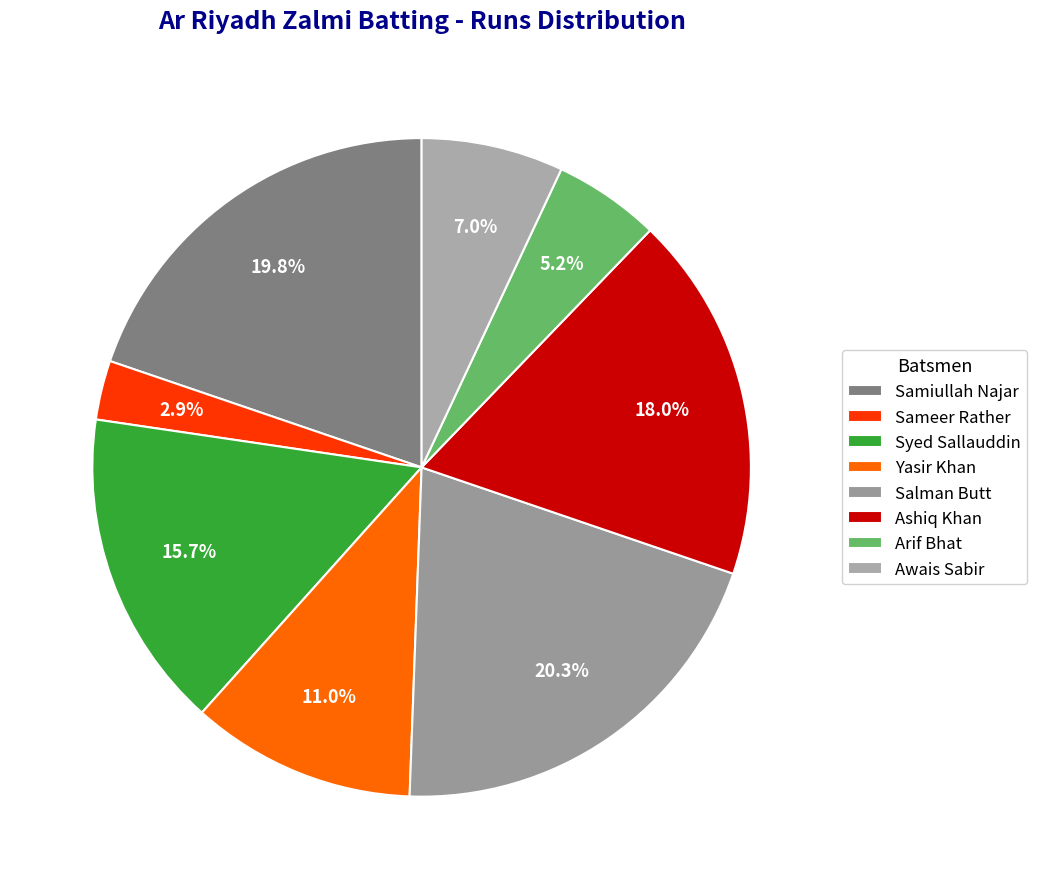

What percentage is the Ashiq Khan slice, to the nearest percent?

18%